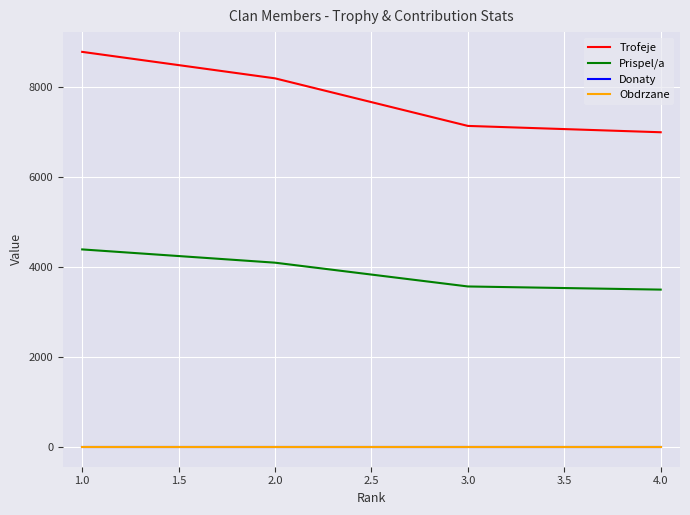

Is it true that Trofeje equals 7000 at 4.0?

True